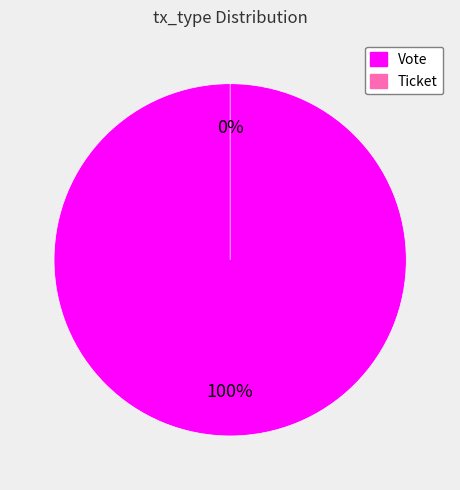

What percentage is the Vote slice, to the nearest percent?

100%